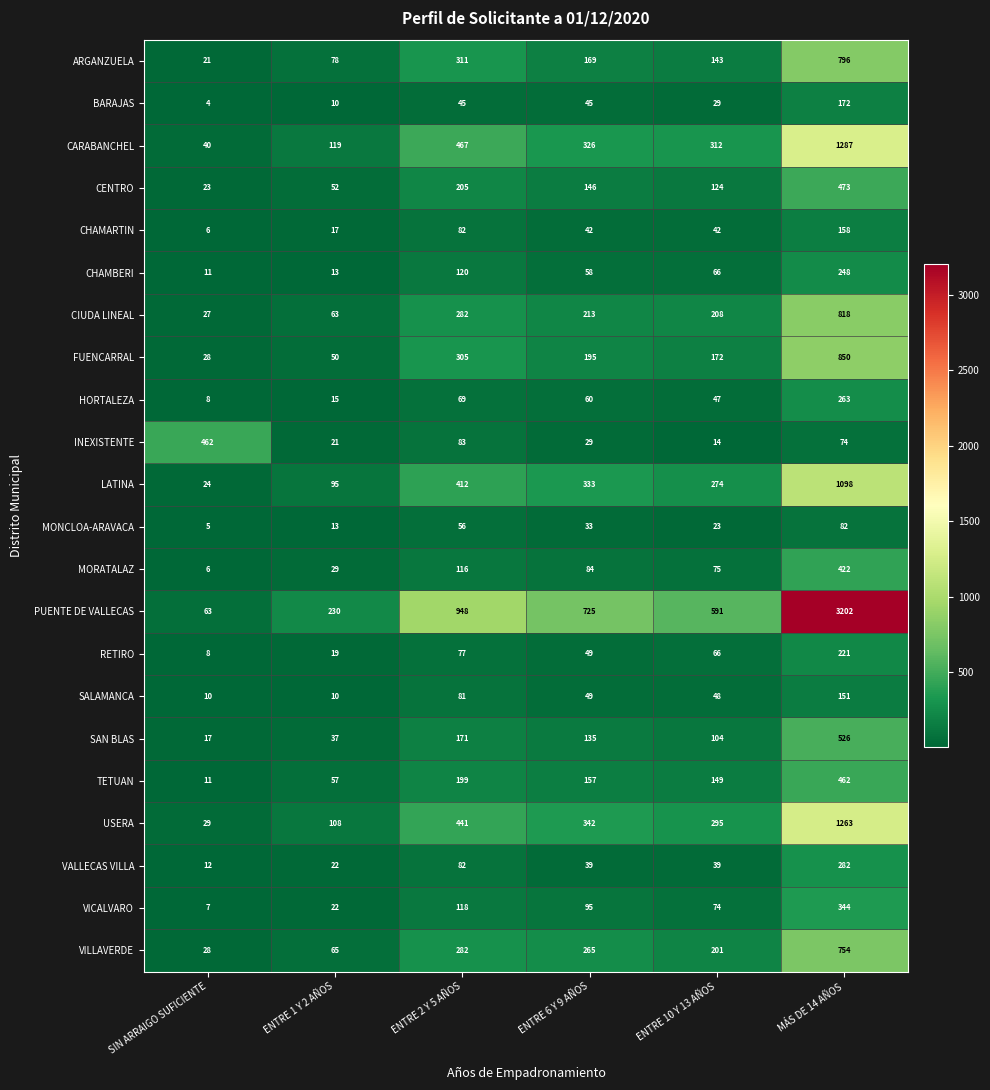

Which category has the lowest value in the TETUAN series?

SIN ARRAIGO SUFICIENTE